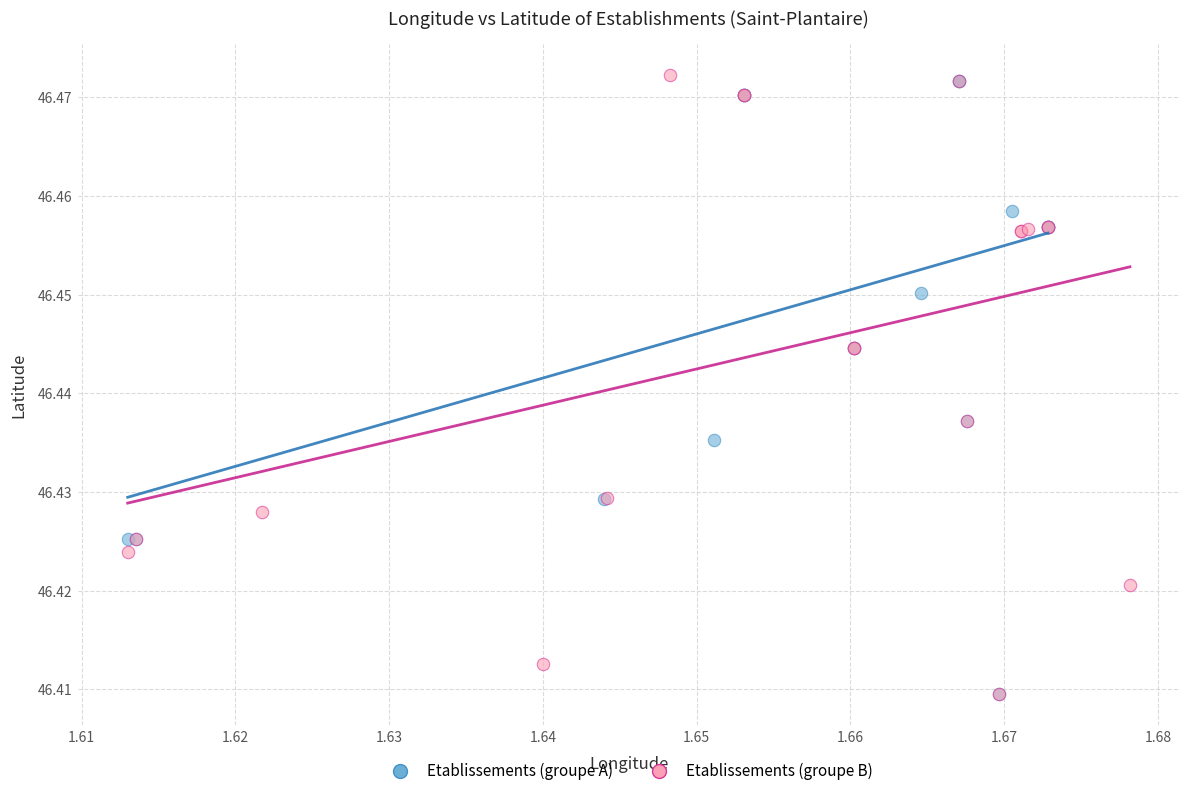

What are all the series names shown in the legend?

Etablissements (groupe A), Etablissements (groupe B)